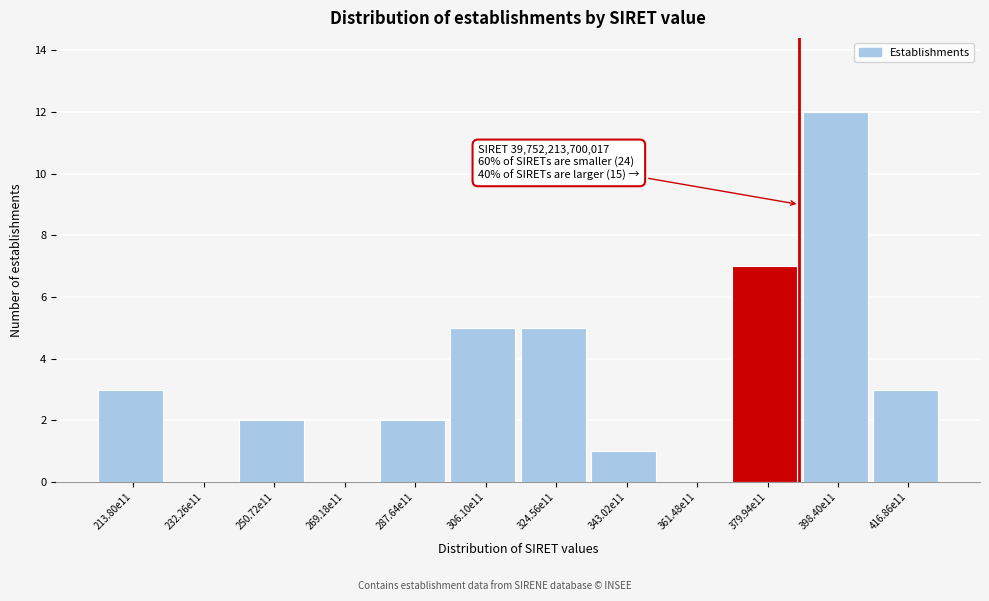

Reading left to right, extract all data points from this chart.

213.80e11=3	232.26e11=0	250.72e11=2	269.18e11=0	287.64e11=2	306.10e11=5	324.56e11=5	343.02e11=1	361.48e11=0	379.94e11=7	398.40e11=12	416.86e11=3